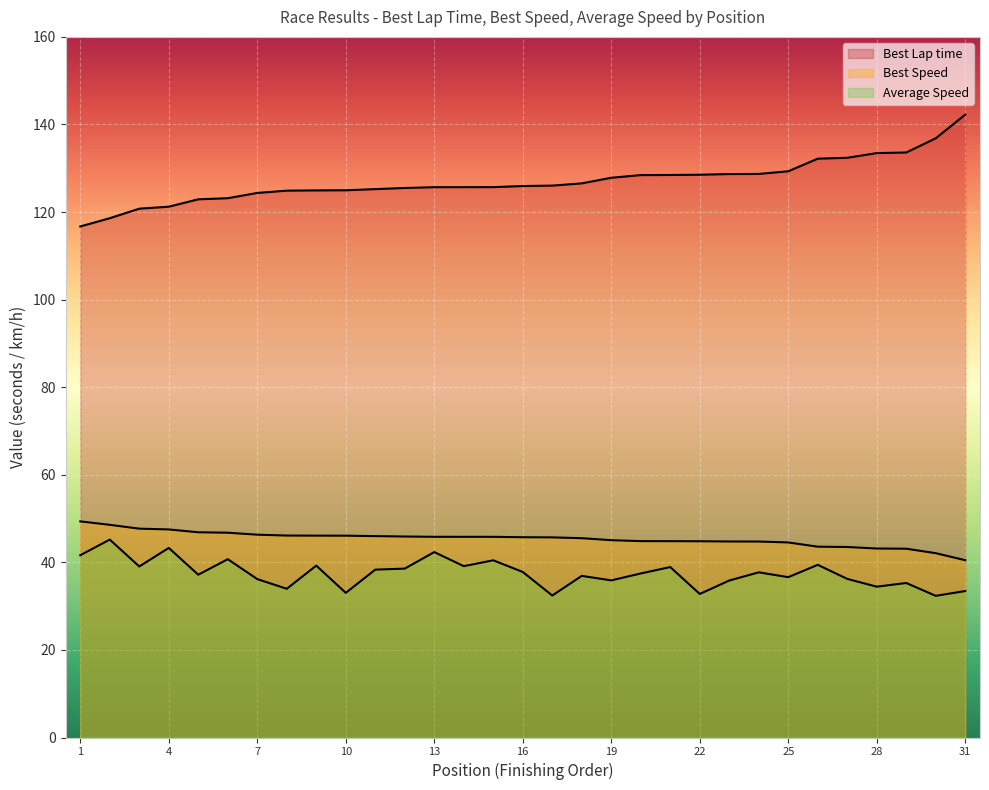

Which series has the largest total across all categories?

Best Lap time